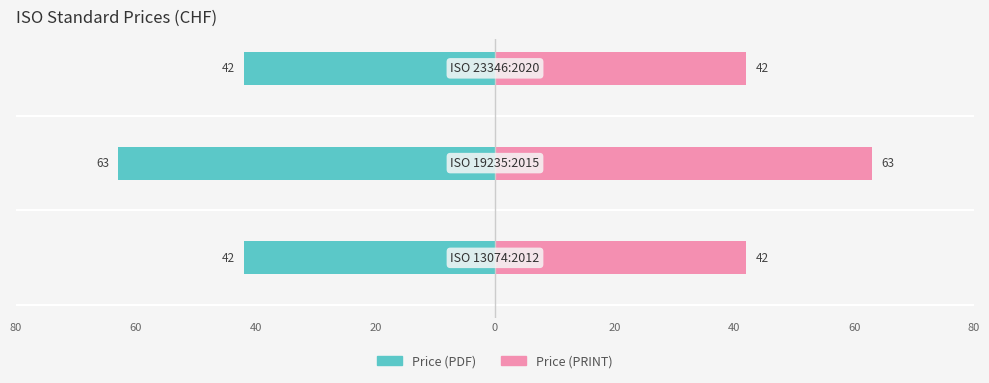

What are all the series names shown in the legend?

Price (PDF), Price (PRINT)